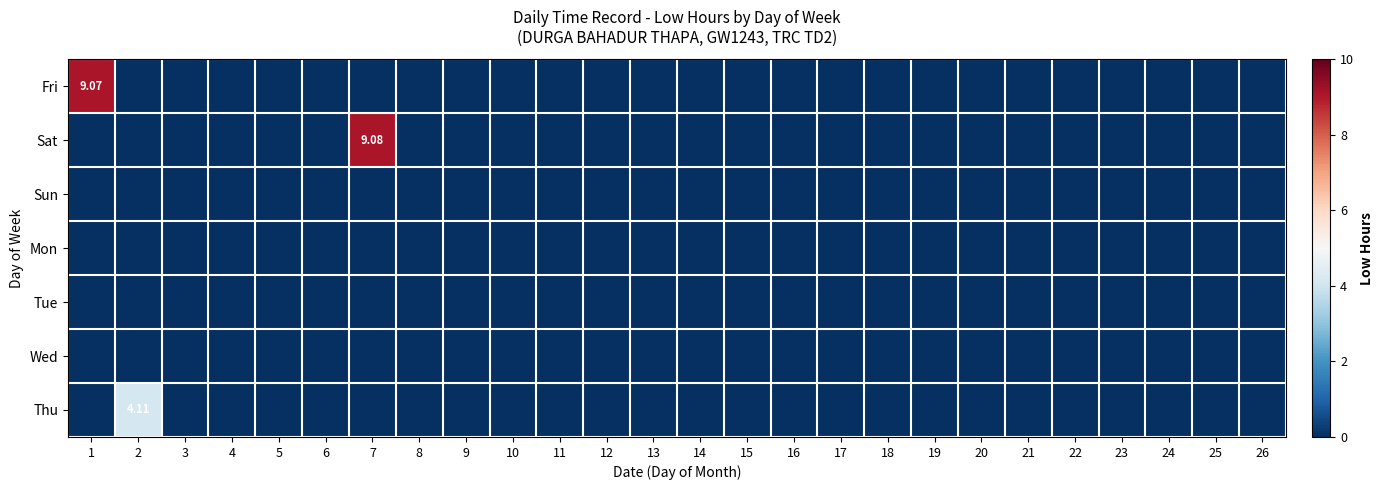

The value of Sat at 14 is 0.0. True or false?

True